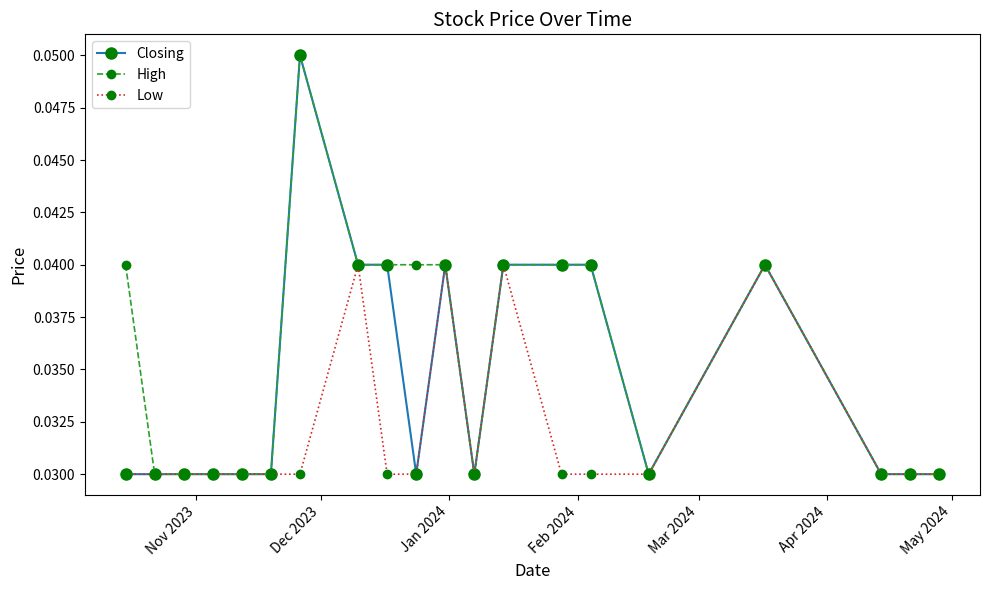

True or false: Low has more than 2 interior local peaks.

True